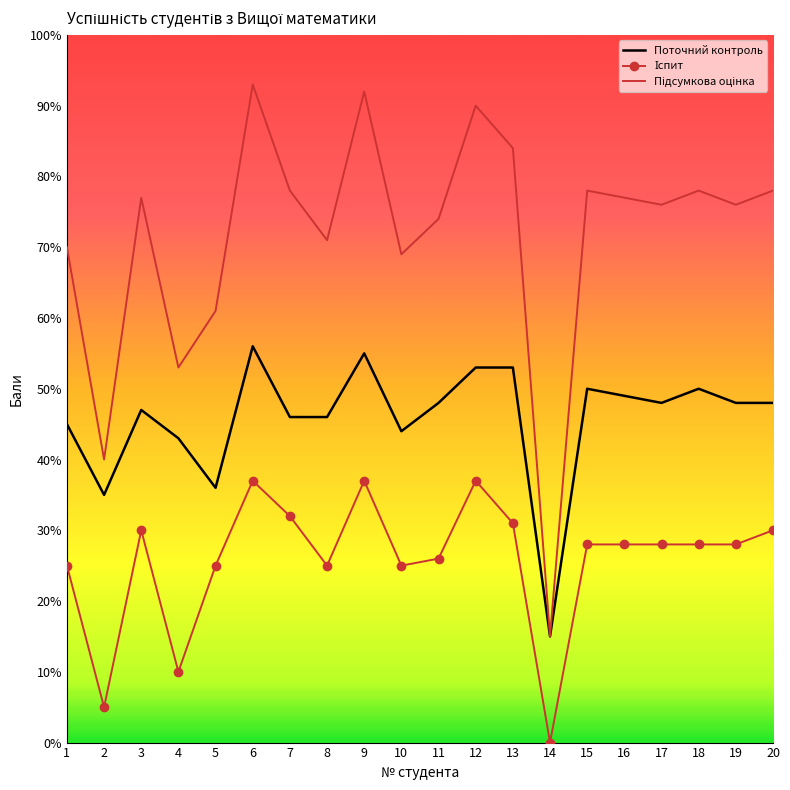

What is the maximum value shown in the chart?

93